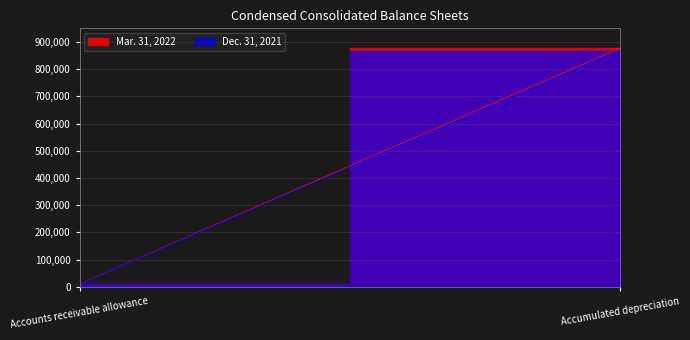

What is the sum of all Dec. 31, 2021 values?

879141